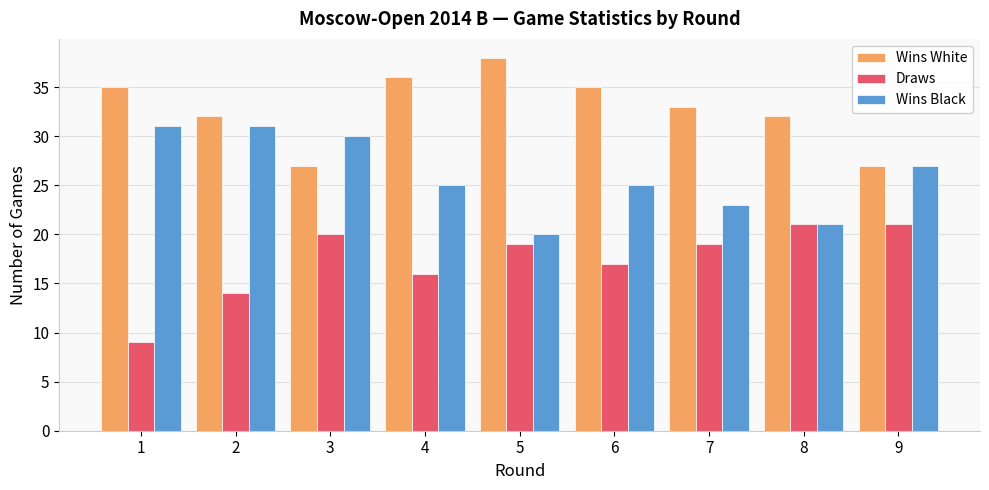

Which category has the highest value across all series?

5